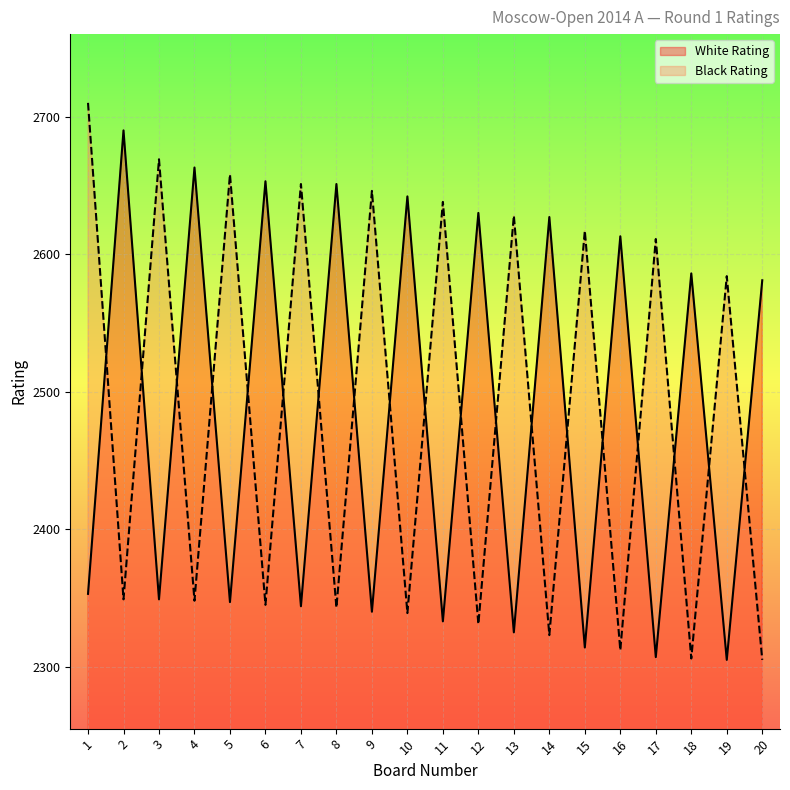

True or false: Black Rating has more than 0 interior local peaks.

True